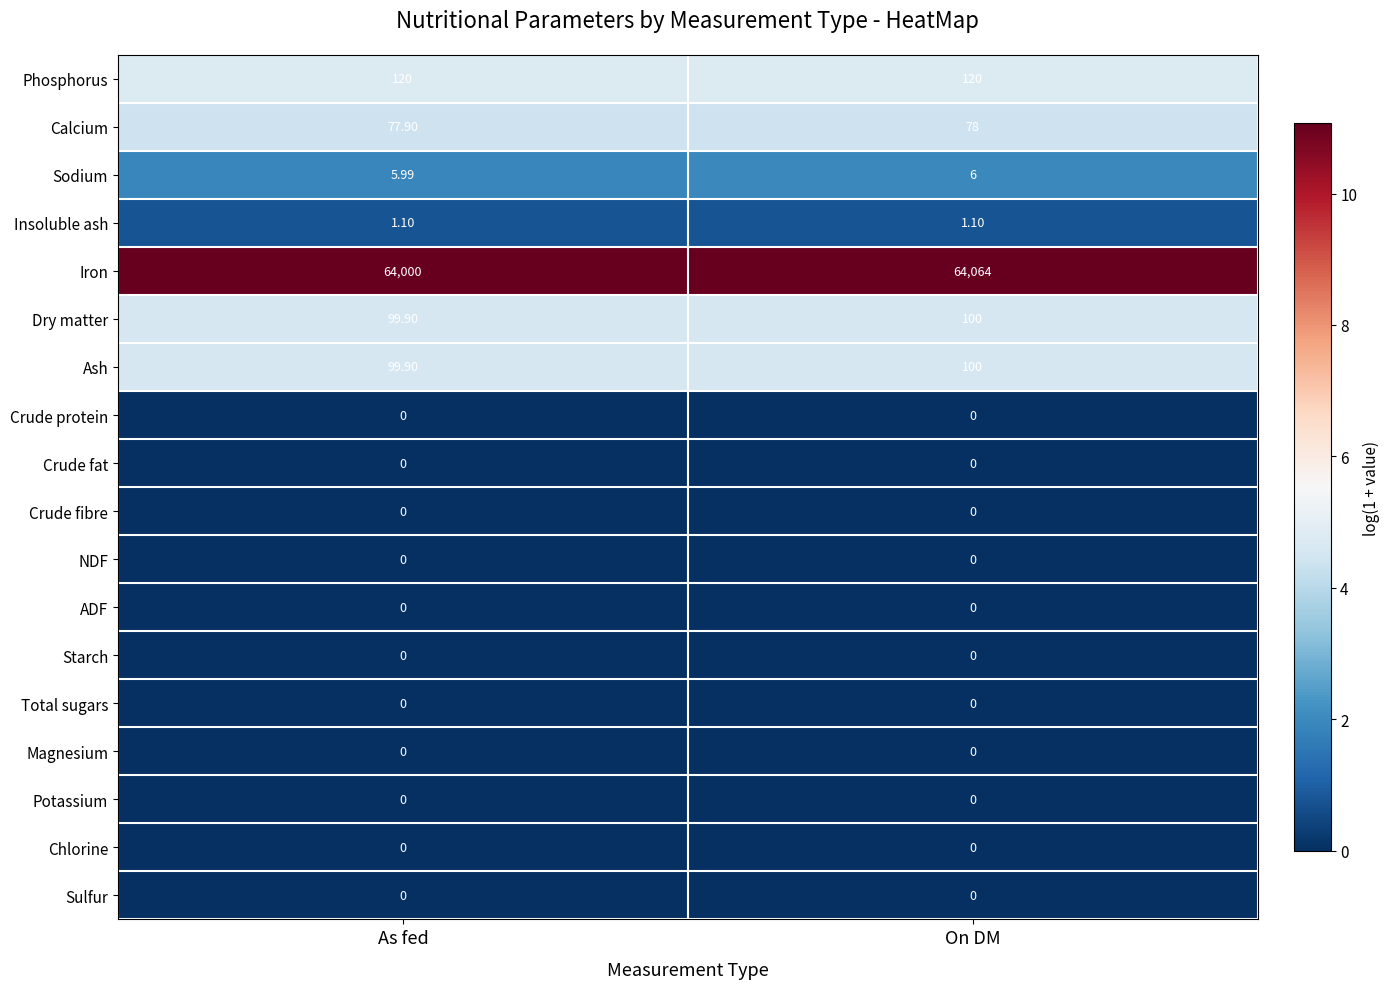

List the labels in order of Ash value, largest first.

On DM, As fed